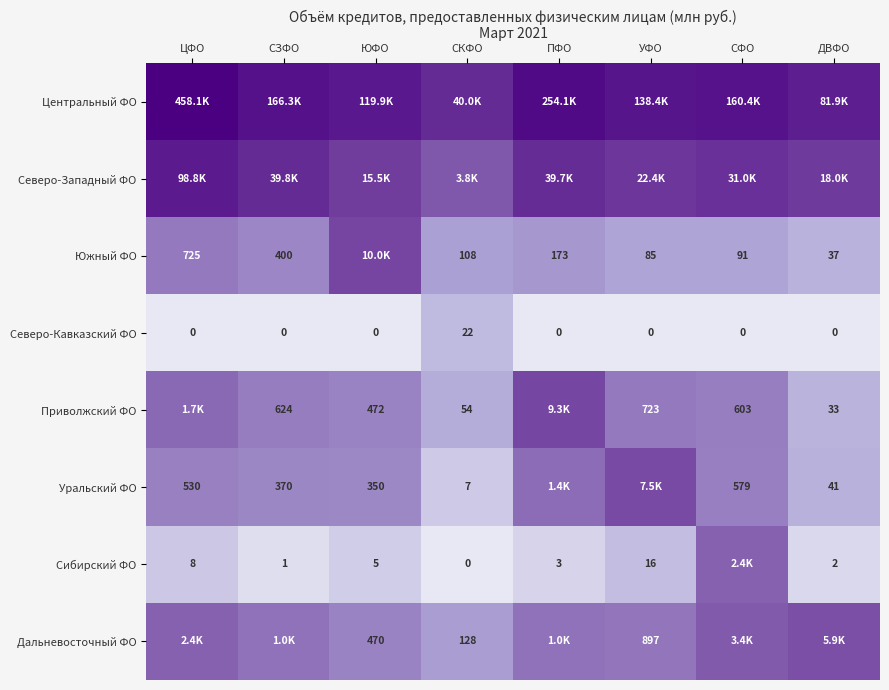

Is the value of Южный ФО at СФО greater than the value of Сибирский ФО at СЗФО?

Yes